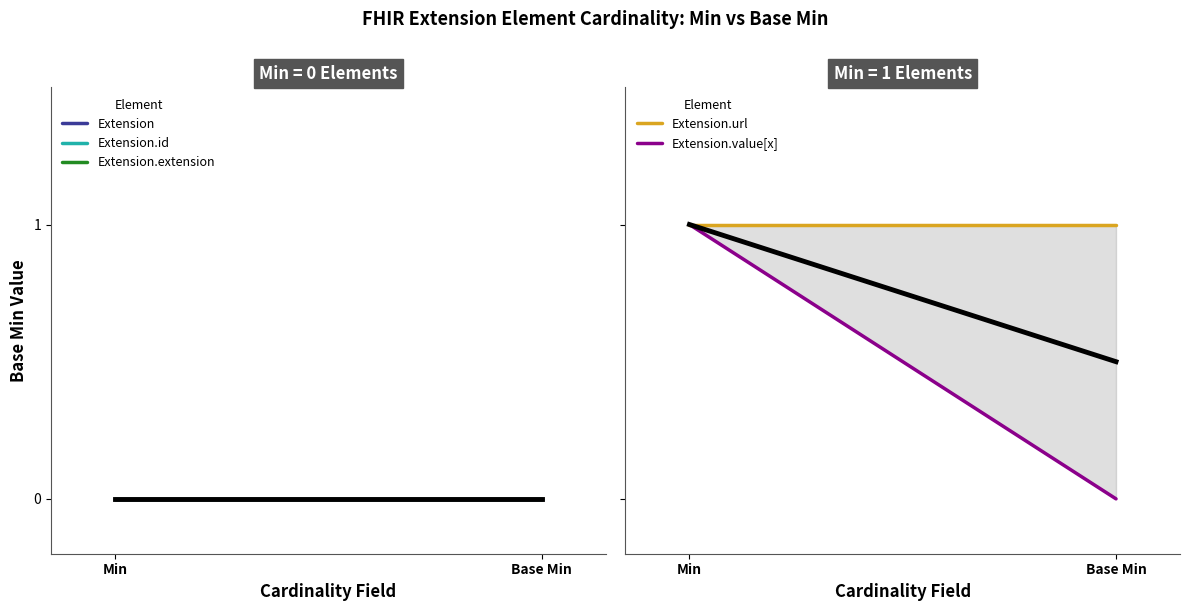

How many lines are shown in the chart?

5